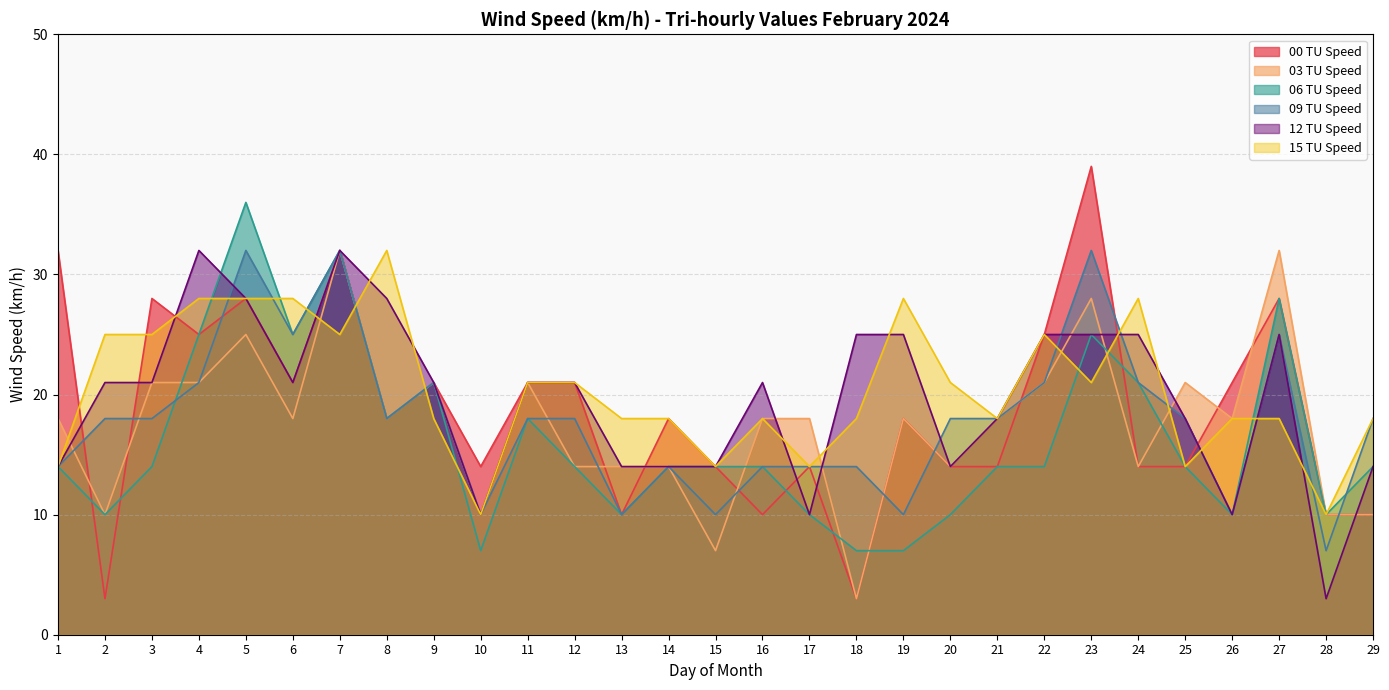

At which category is the sum across all series the highest?

7